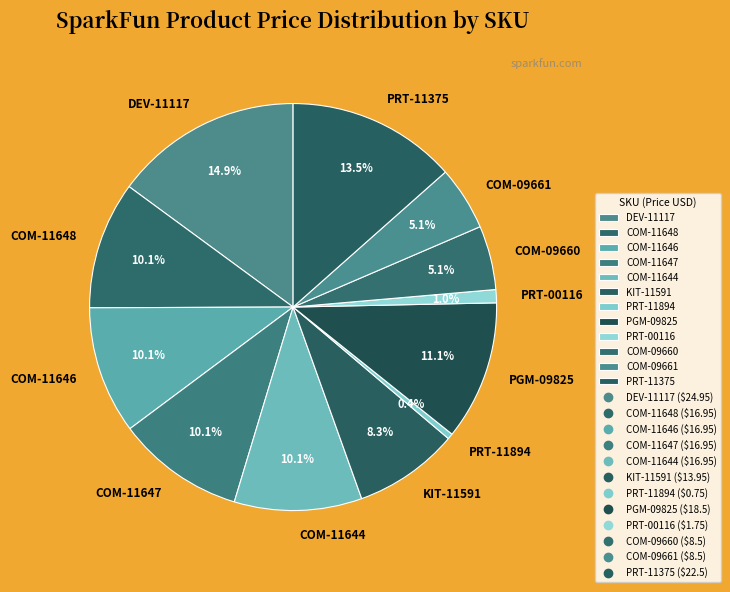

Count the number of slices in the pie.

12